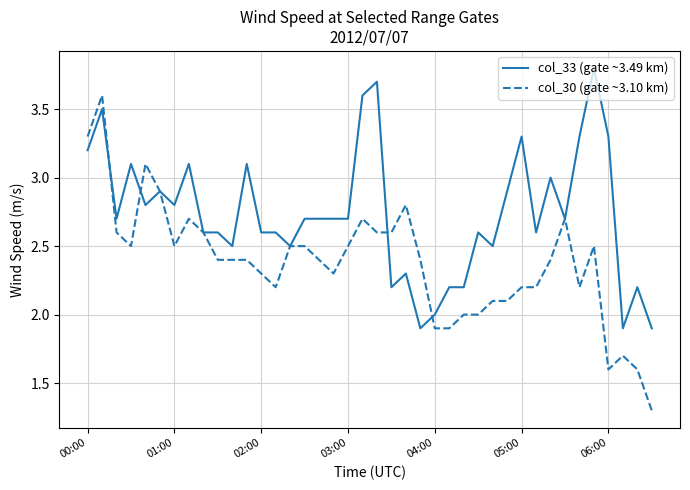

What are all the series names shown in the legend?

col_33 (gate ~3.49 km), col_30 (gate ~3.10 km)